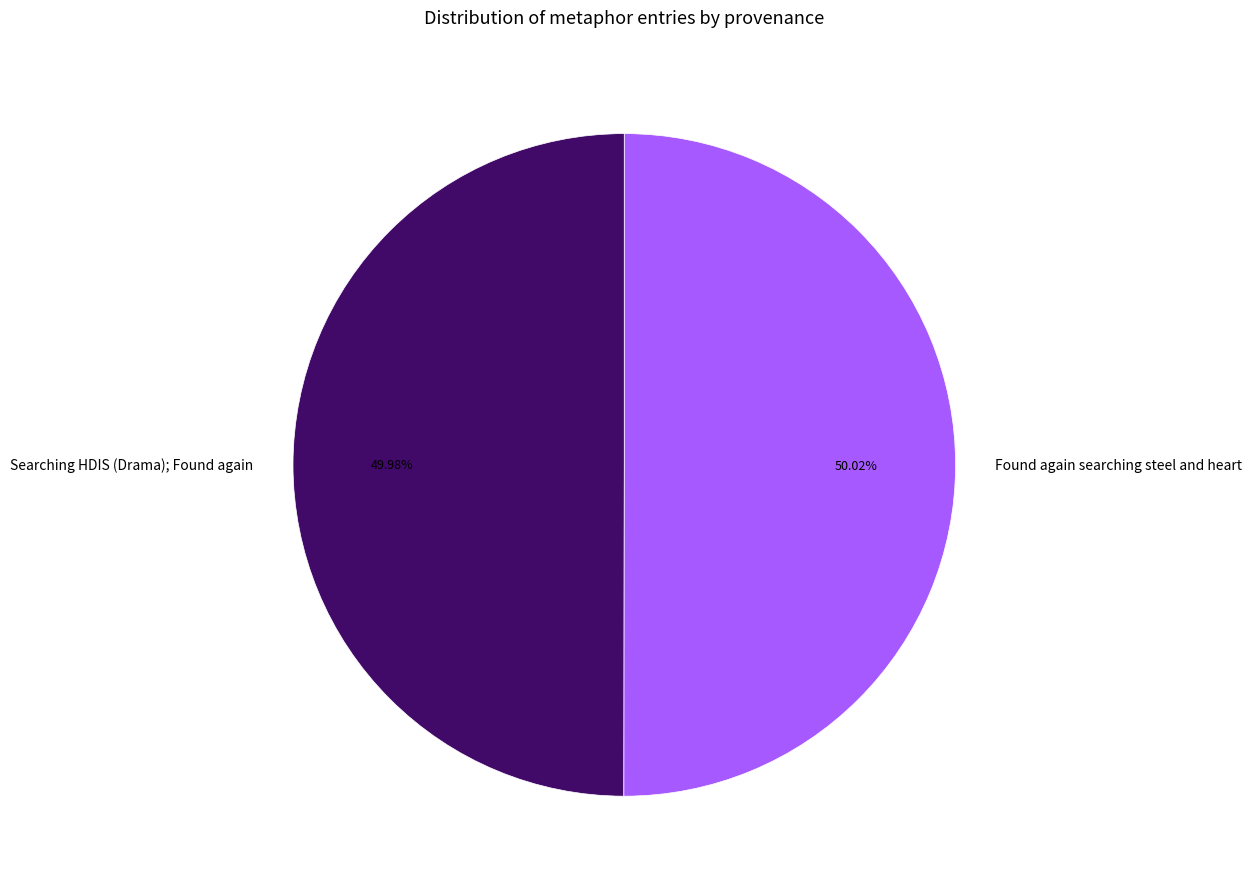

To the nearest percent, what percentage of the pie is Found again searching steel and heart?

50%